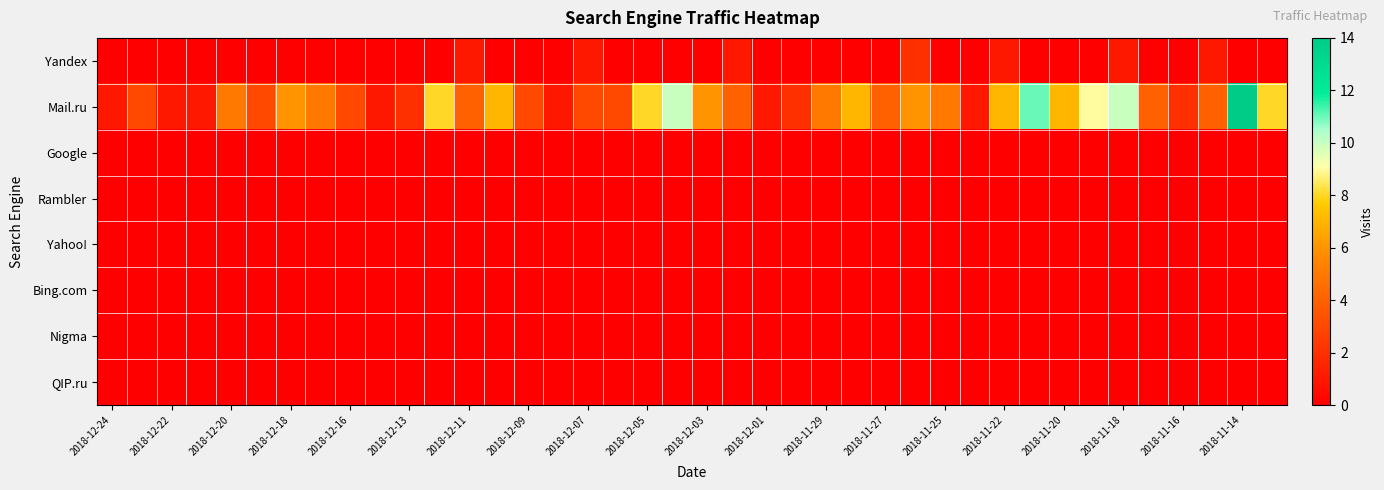

Count the number of categories in the chart.

40